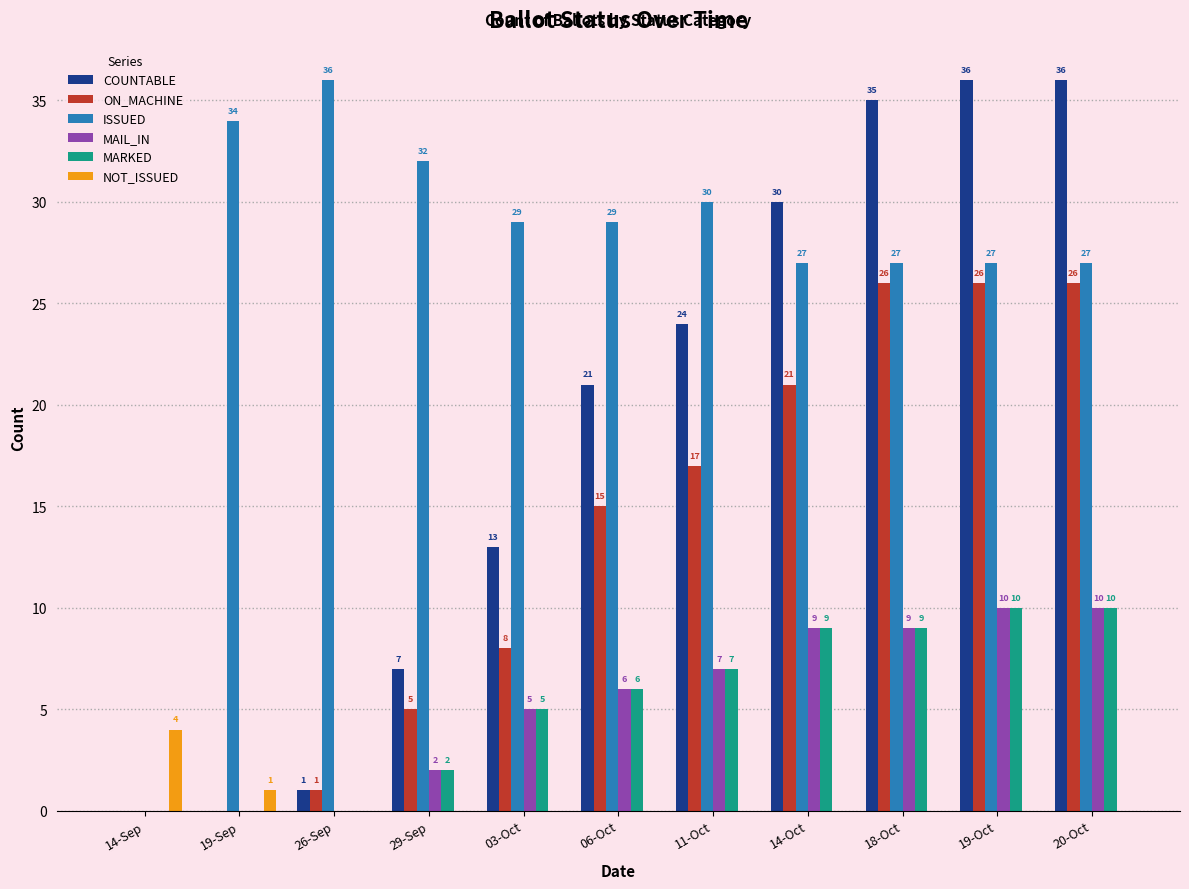

Between 14-Sep and 20-Oct, which series saw the biggest shift?

COUNTABLE